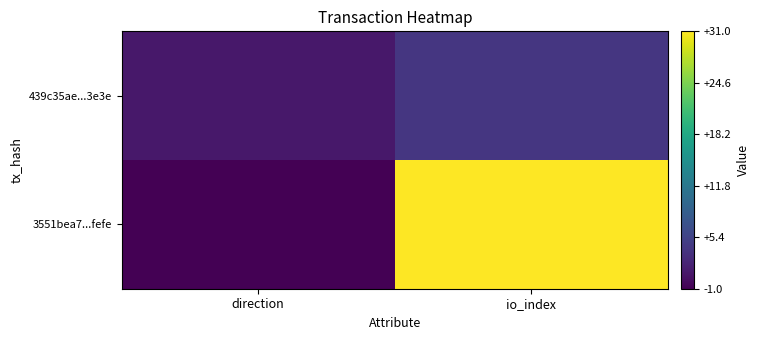

List the series in order of their peak value, lowest first.

439c35ae...3e3e, 3551bea7...fefe